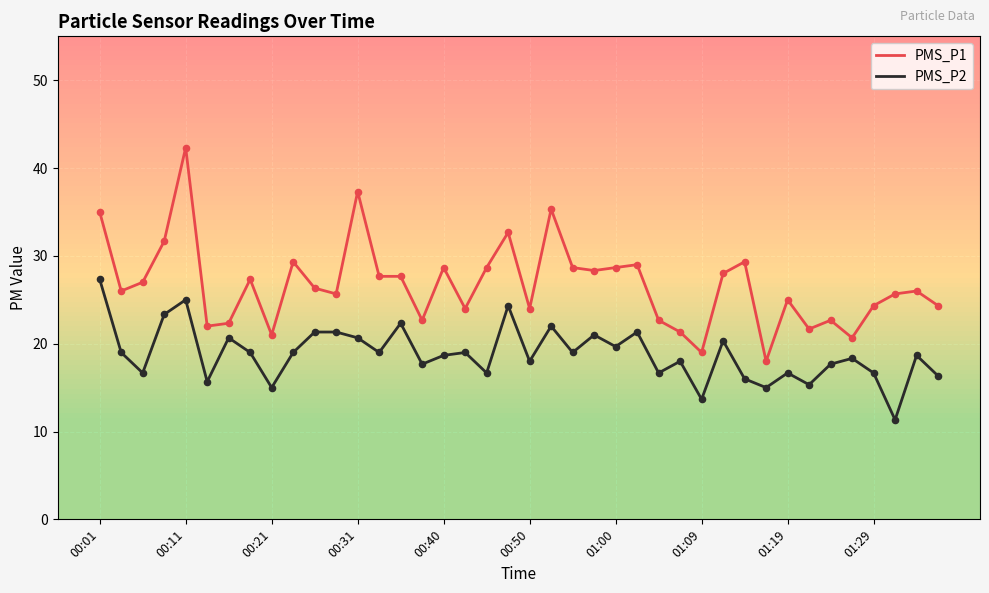

Which series has the largest range (max minus min)?

PMS_P1